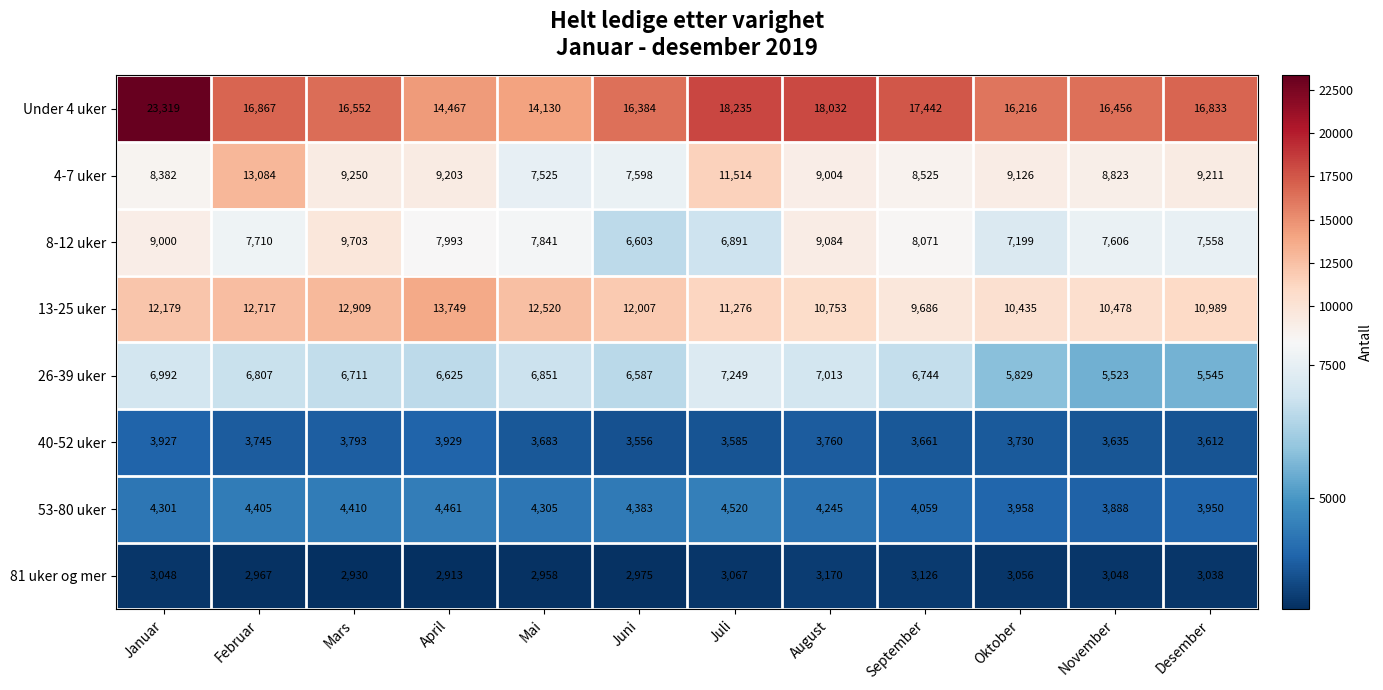

What is the difference between the highest and lowest values at April?

11554